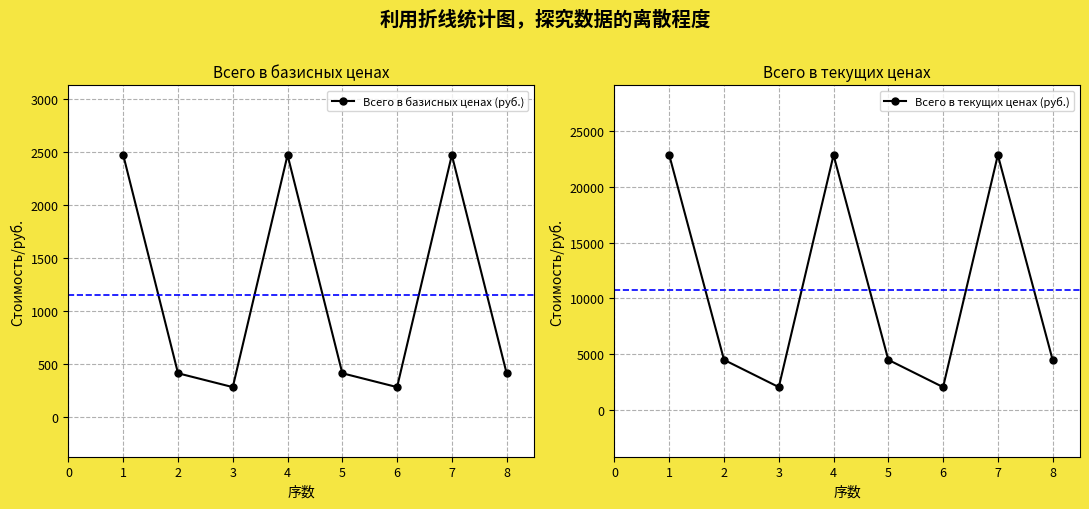

The Всего в текущих ценах (руб.) series shows 22874 at 4. True or false?

True